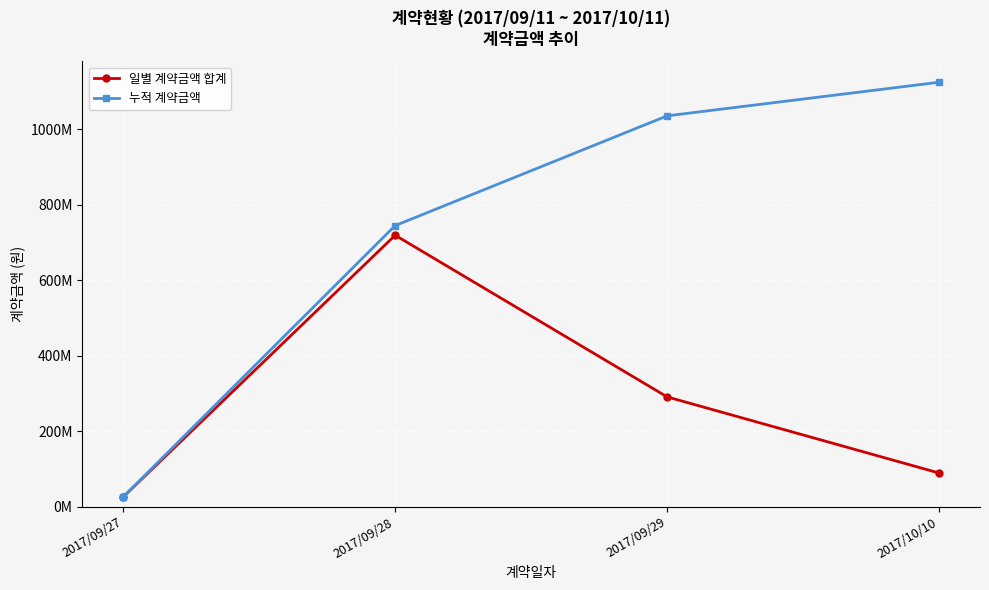

What is the greatest value displayed?

1123848000